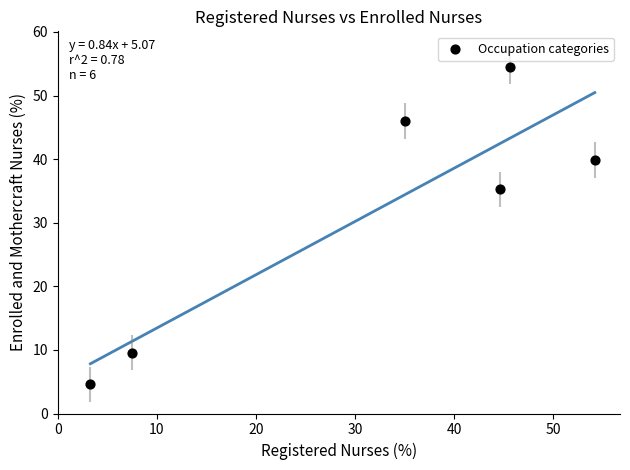

What is the average Y value?

31.6